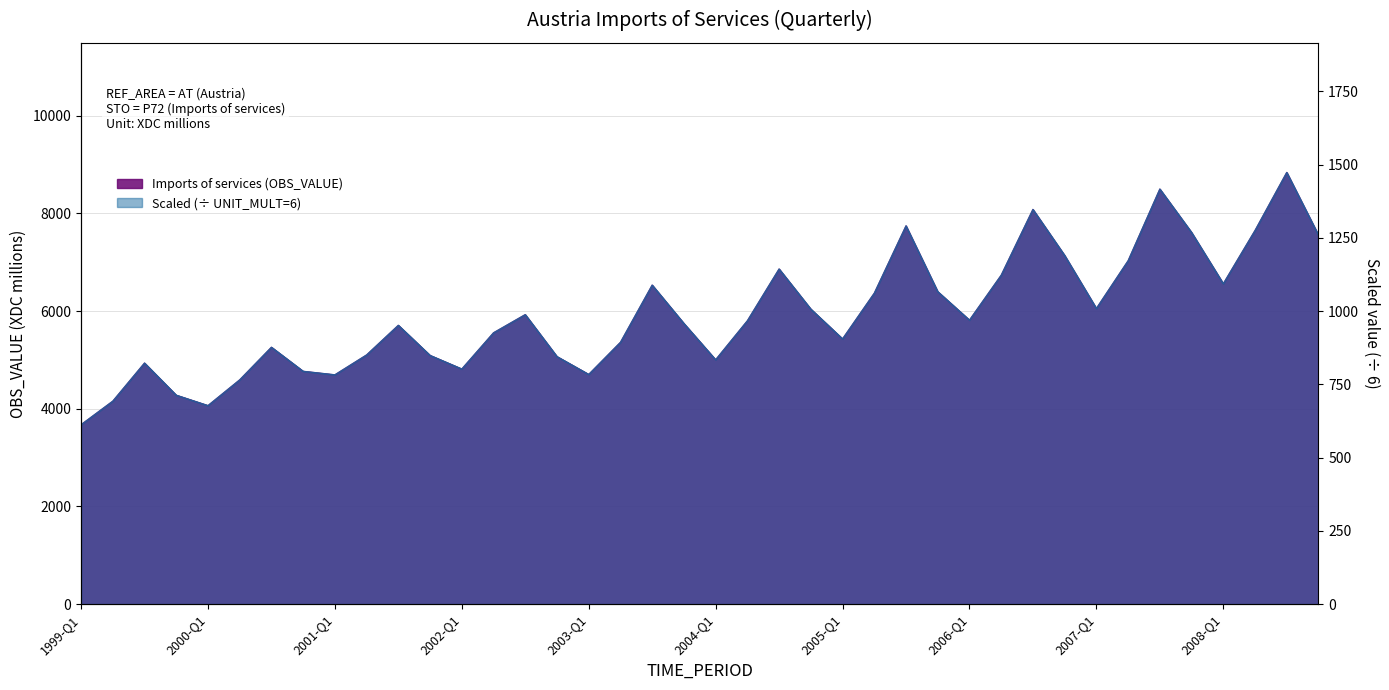

The value at 2002-Q4 is 5070.7. True or false?

True